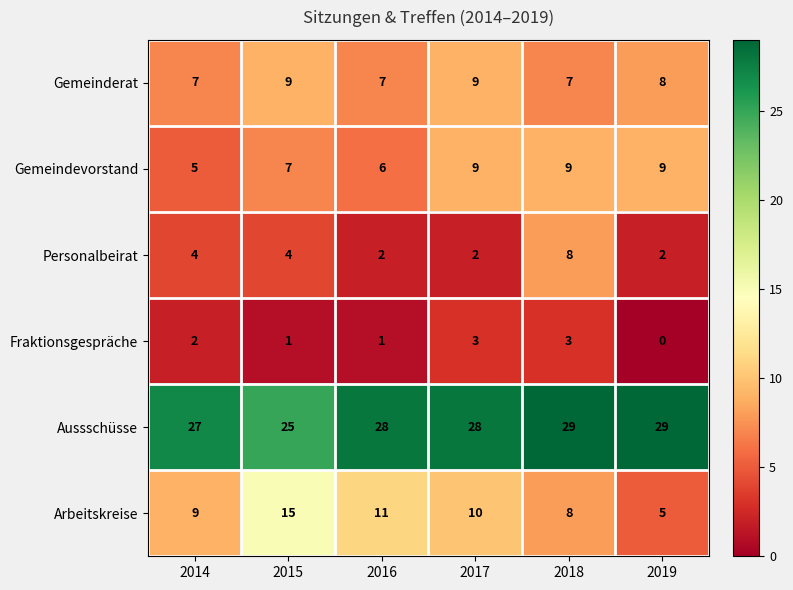

What value does the Aussschüsse series have at 2019?

29